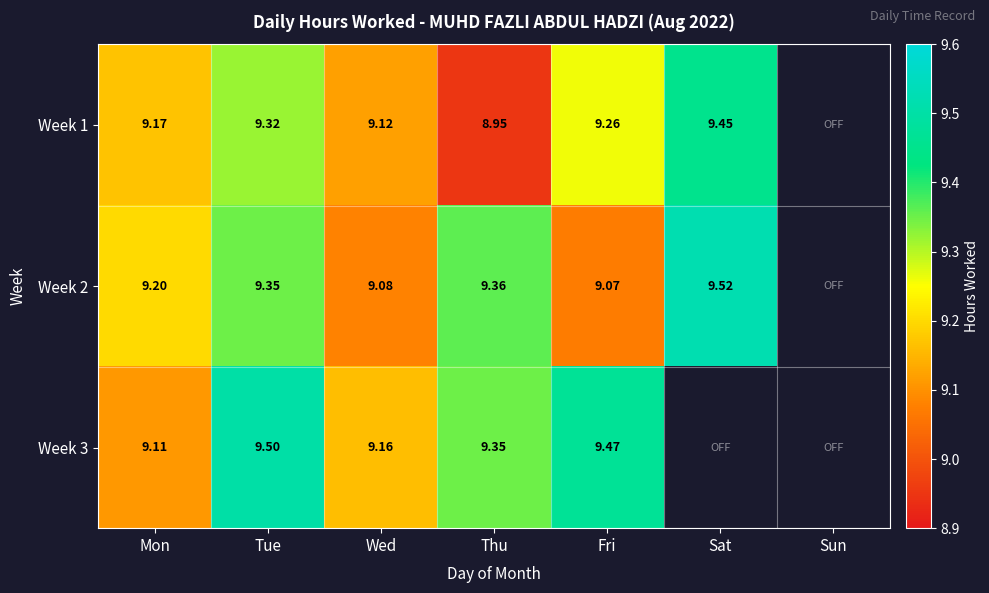

How many distinct data groups are displayed?

3